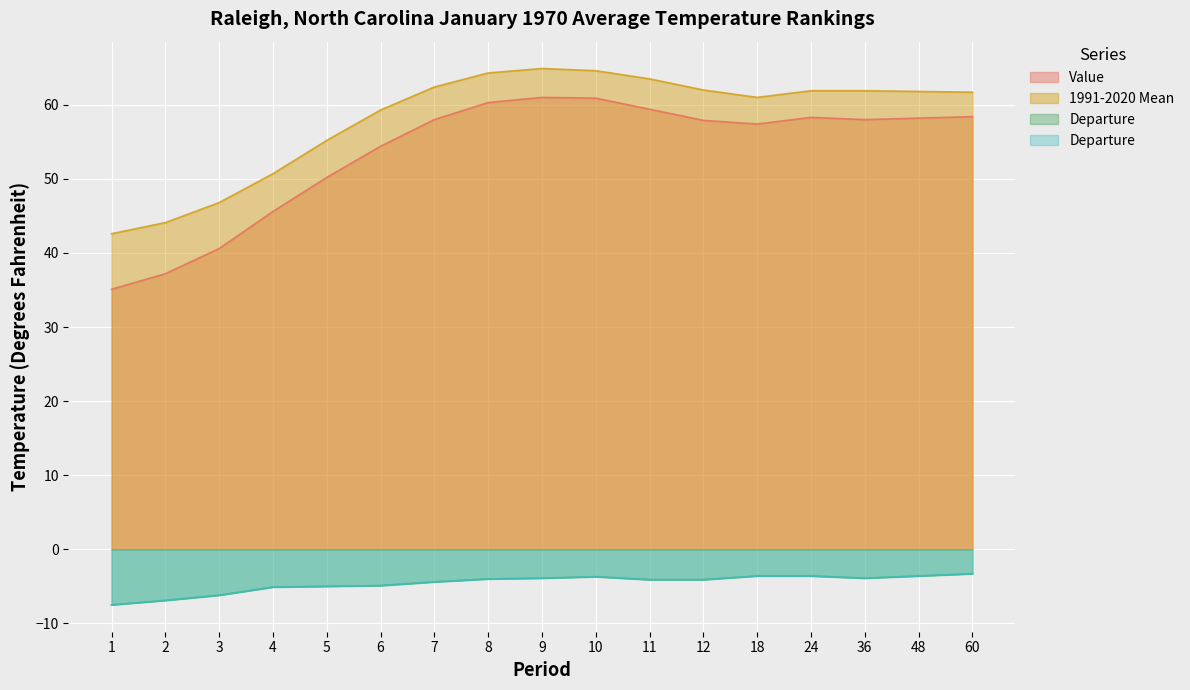

What is the maximum value for Departure?

-3.3